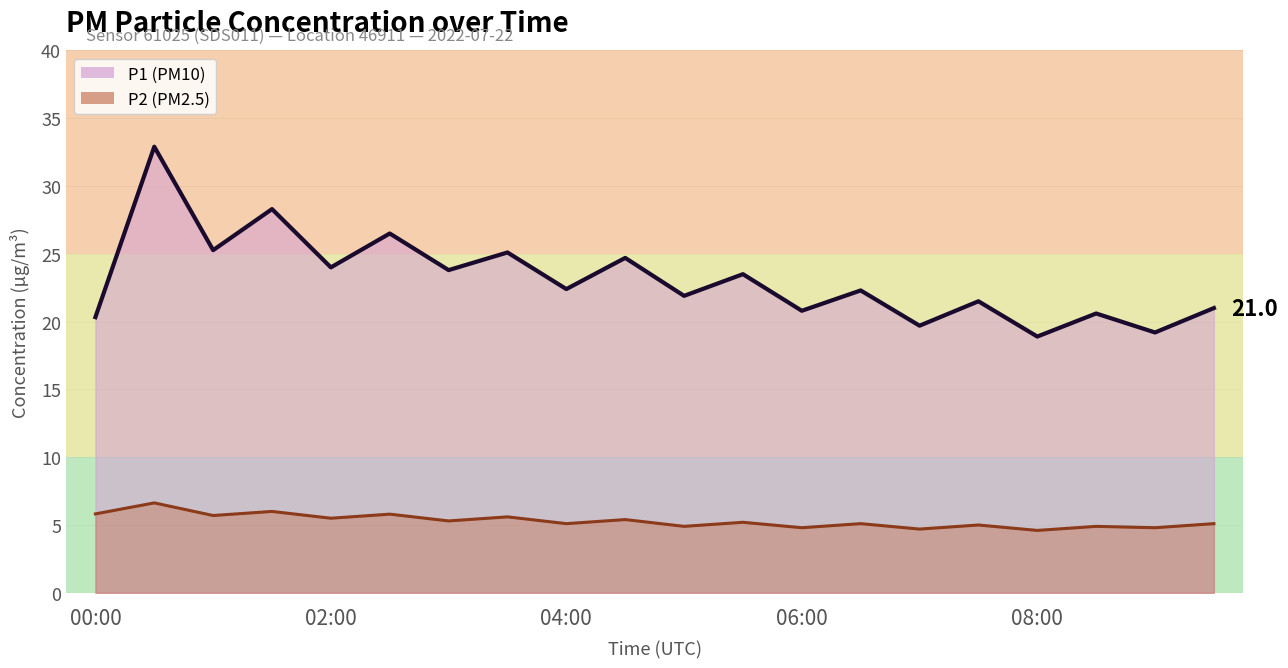

What position from the left is 02:30?

6